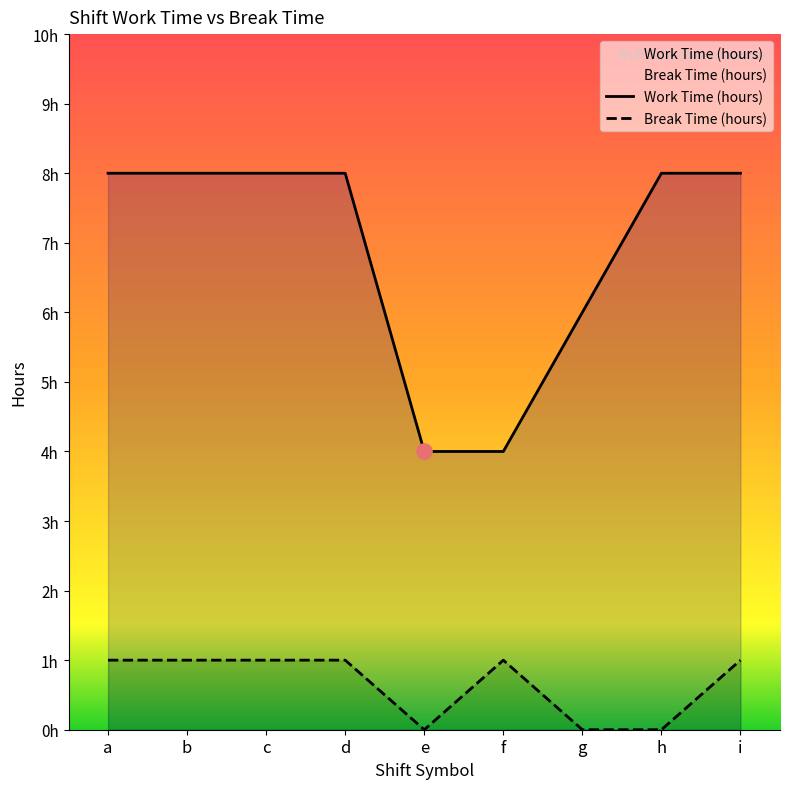

Which series contains the lowest Y value?

Break Time (hours)